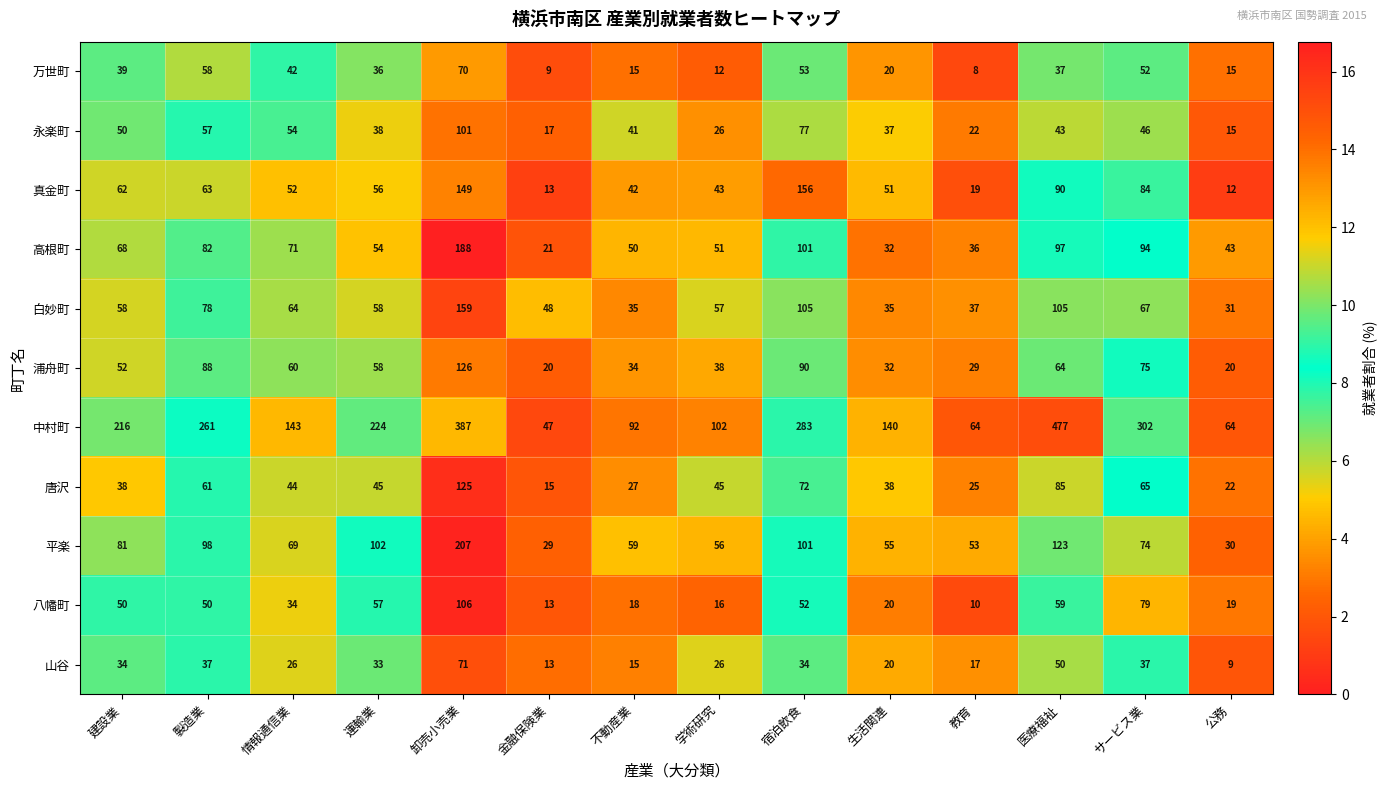

What is the total value across all series at 不動産業?

428